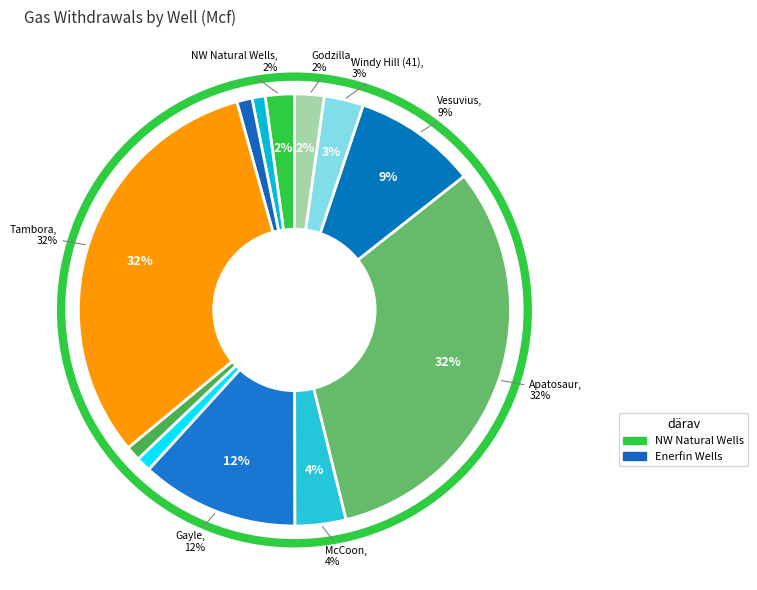

To the nearest percent, what is the average slice percentage?

8%